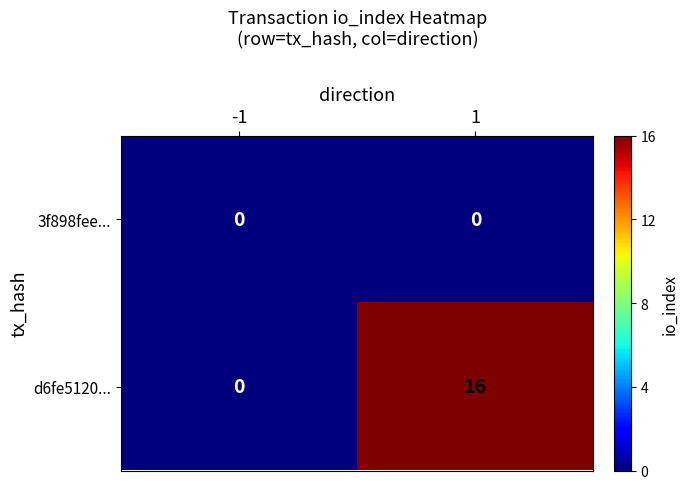

Reading left to right, what are all the values shown in this chart?

3f898fee...: 0	0
d6fe5120...: 0	16